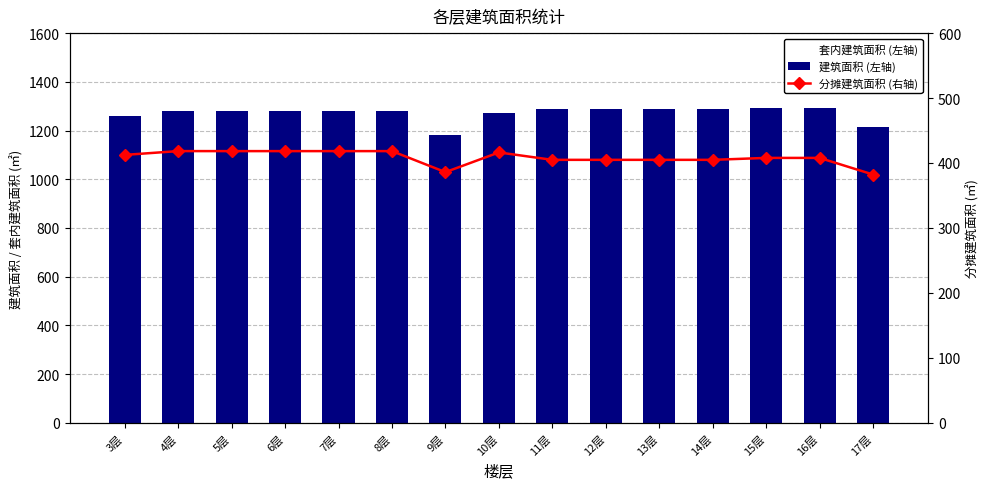

Is the value of 套内建筑面积 (左轴) at 11层 greater than the value of 建筑面积 (左轴) at 11层?

No